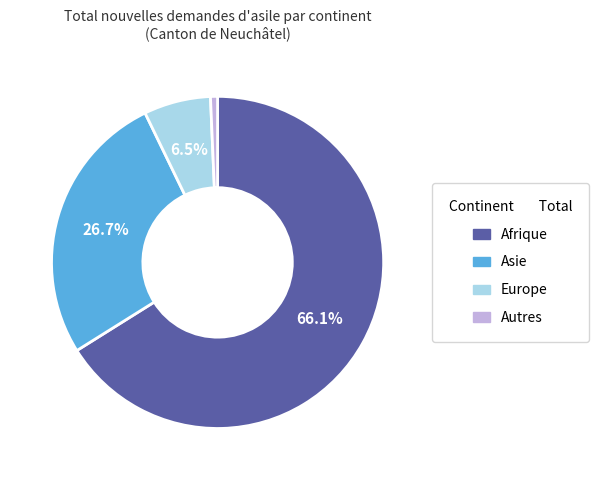

Is there a majority slice in this chart?

Yes